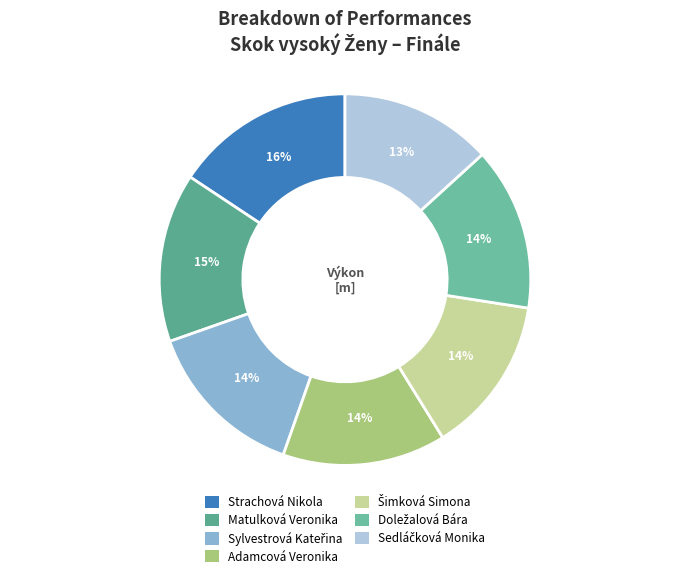

What is the change in value from Adamcová Veronika to Sedláčková Monika?

-0.1